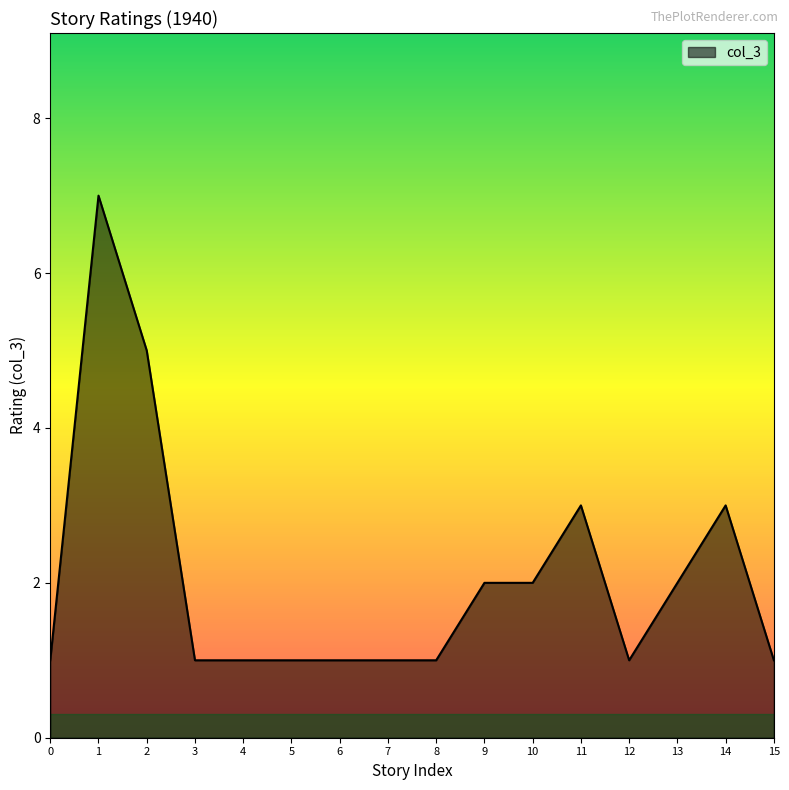

Is it true that the value at 6 is 1?

True